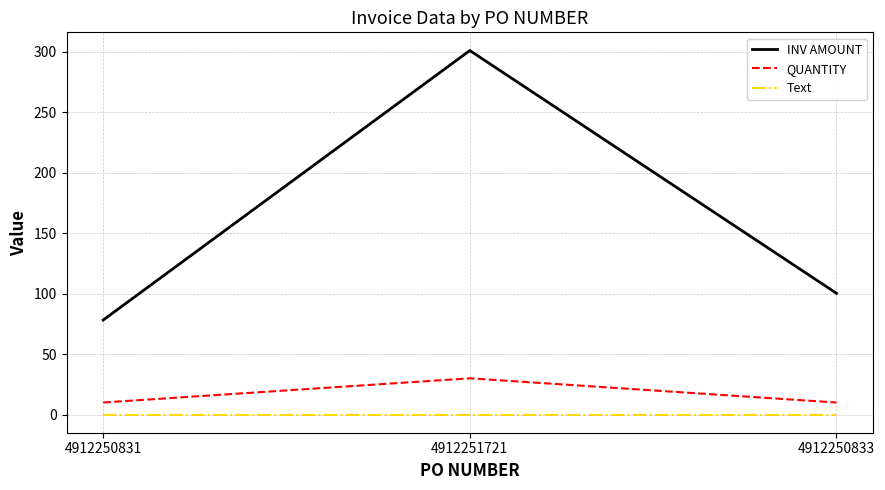

What is the approximate value of Text at 4912251721?

0.1